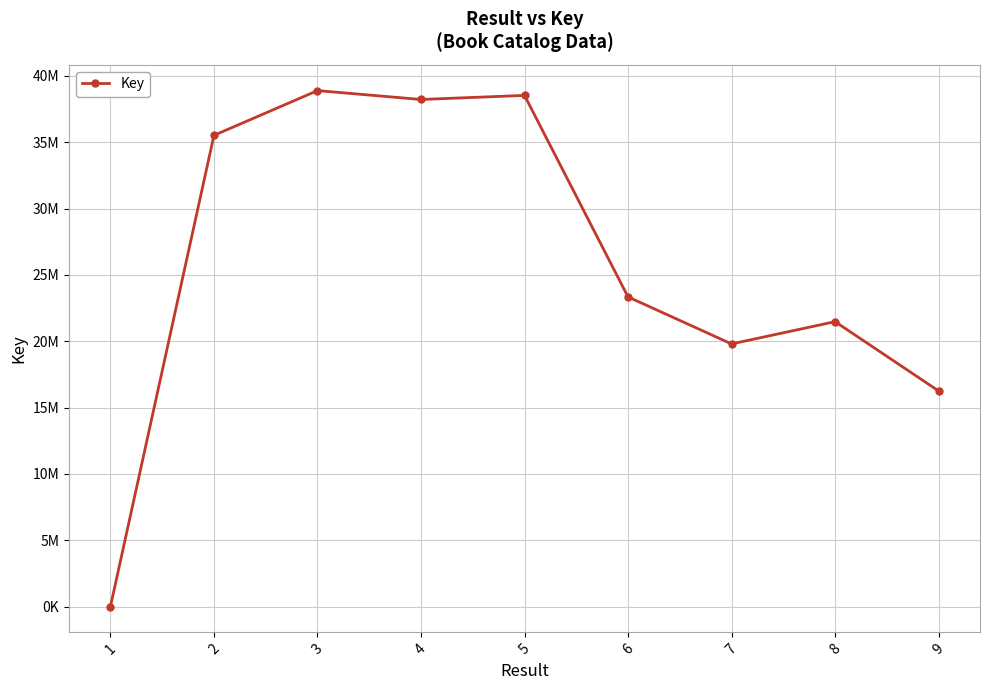

Does the chart have visible grid lines?

Yes